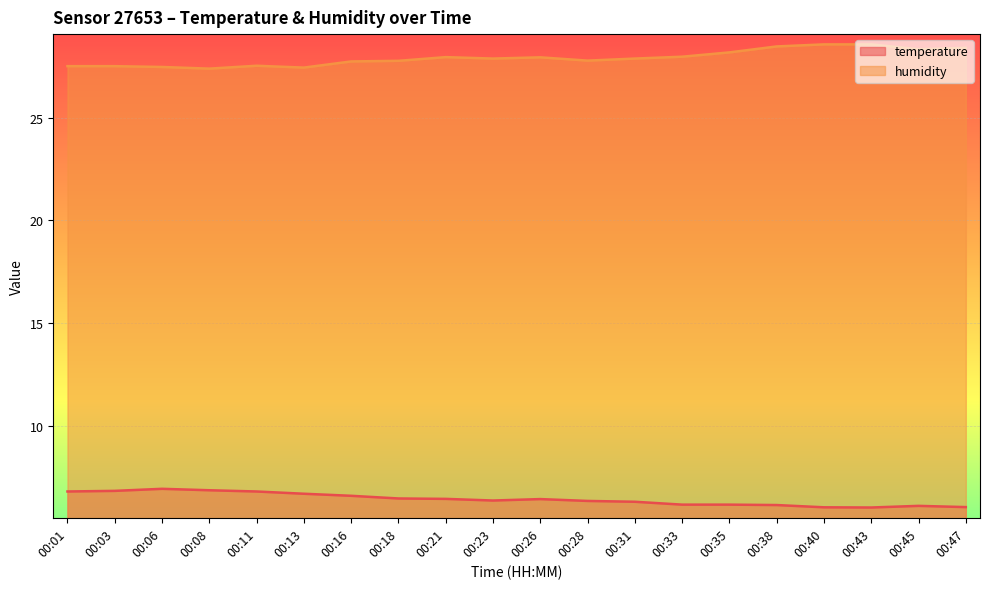

What is the average value of the temperature series?

6.4